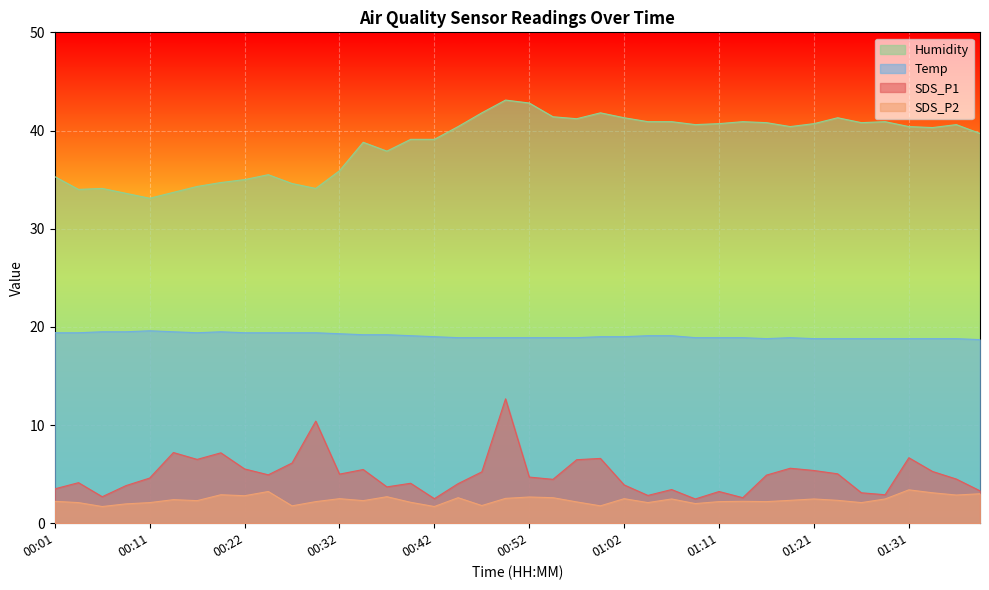

Which series has the largest range (max minus min)?

SDS_P1